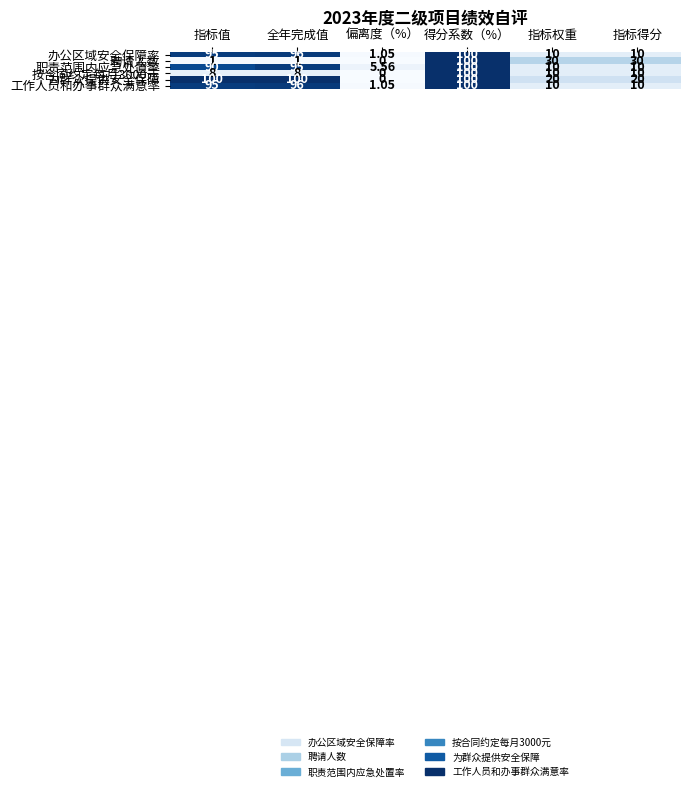

Rank the categories by 工作人员和办事群众满意率 value from highest to lowest.

得分系数（%）, 全年完成值, 指标值, 指标权重, 指标得分, 偏离度（%）